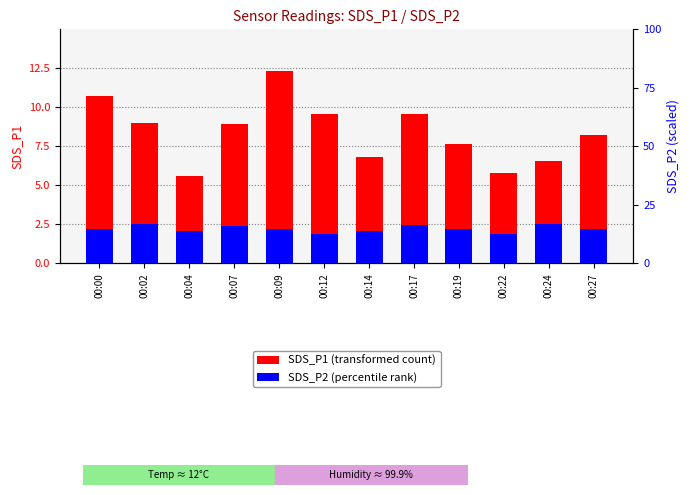

The value of SDS_P1 at 00:27 is 8.2. True or false?

True